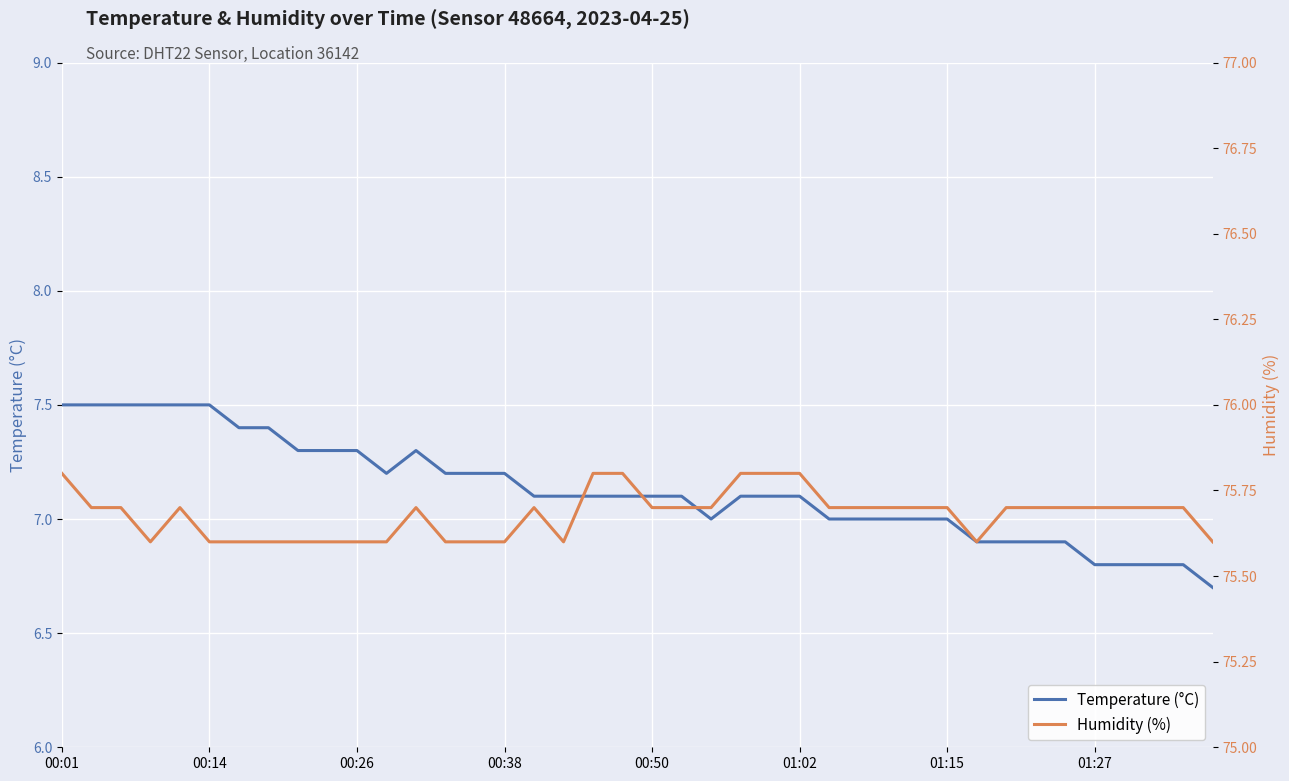

Which series has the largest total across all categories?

humidity